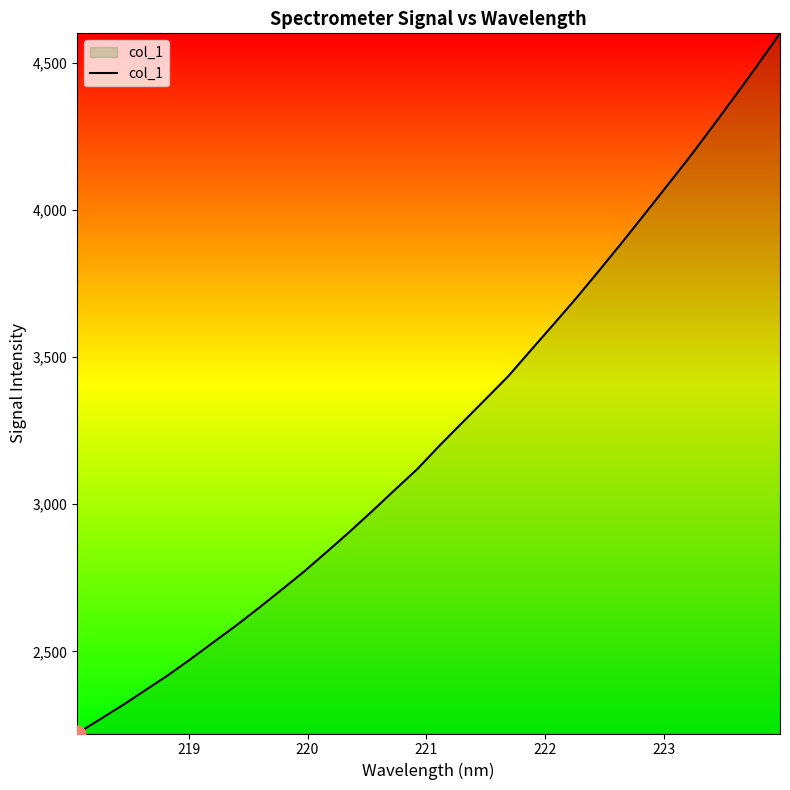

What is the greatest value displayed?

4599.2